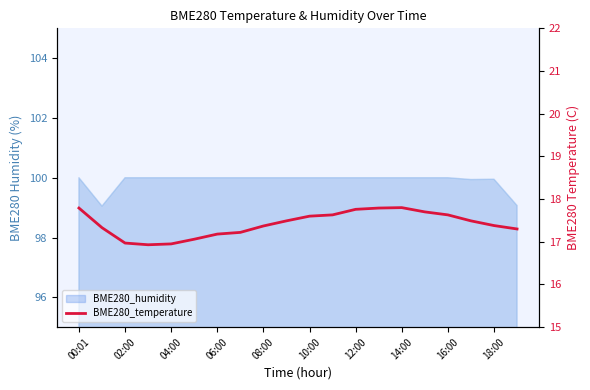

What is the difference between the maximum and minimum values?

0.9